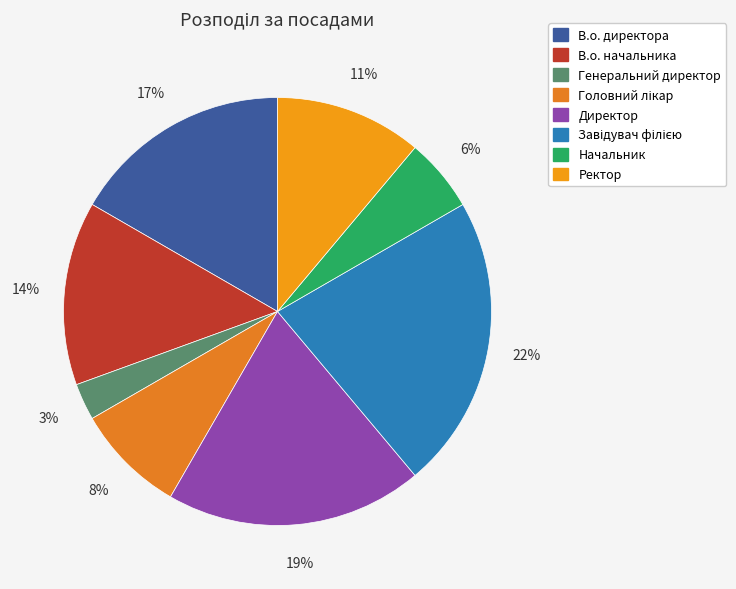

The В.о. начальника slice represents 5% of the pie. True or false?

False